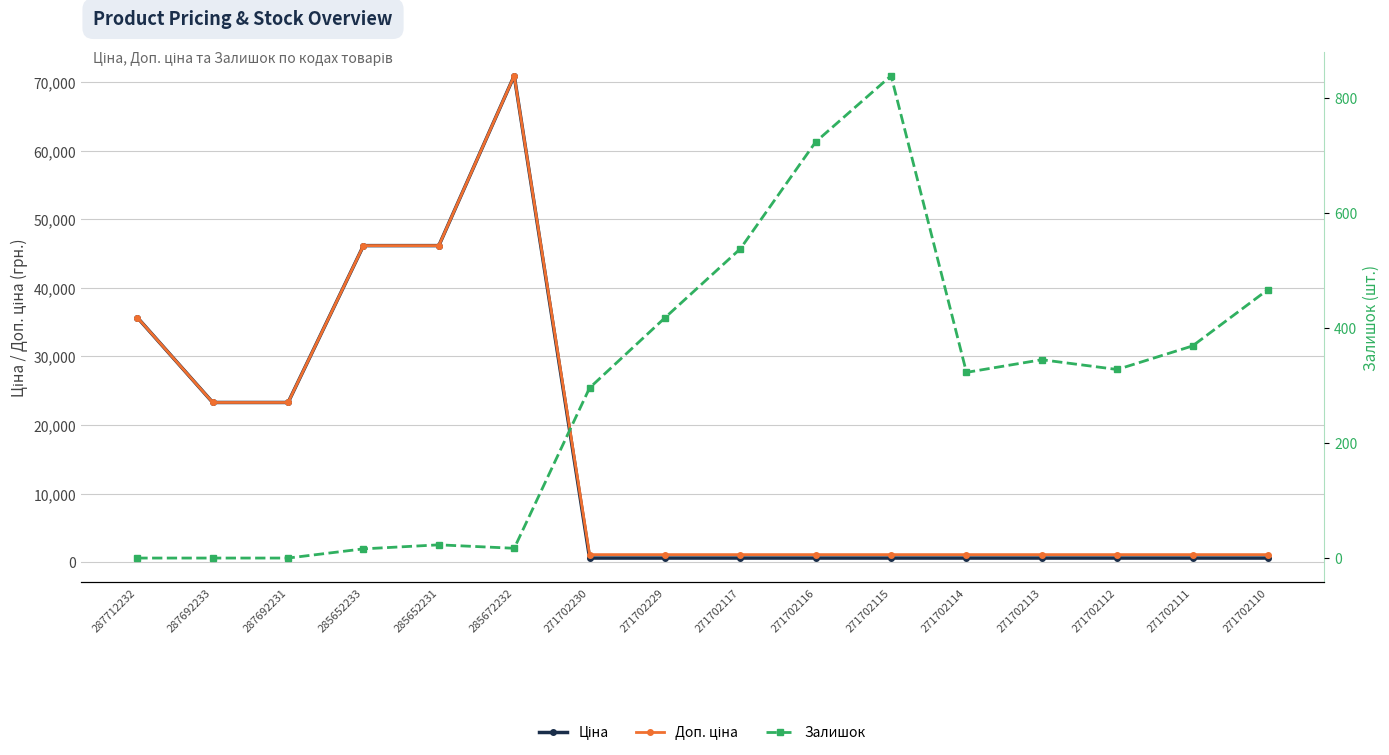

At which category does Доп. ціна reach its first local peak?

285672232